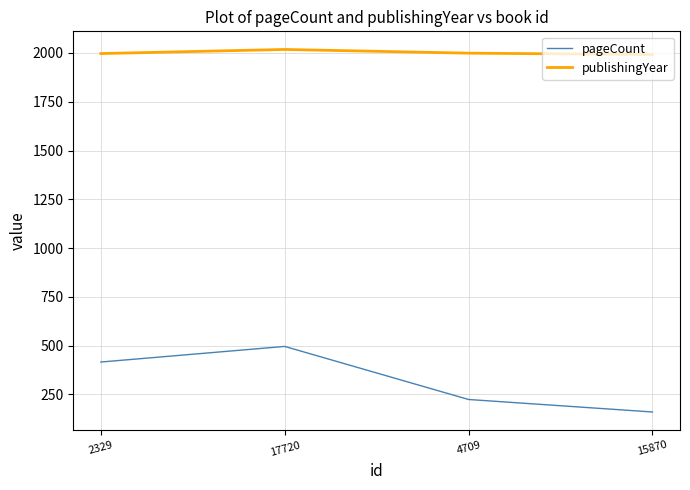

True or false: publishingYear has more than 0 interior local peaks.

True